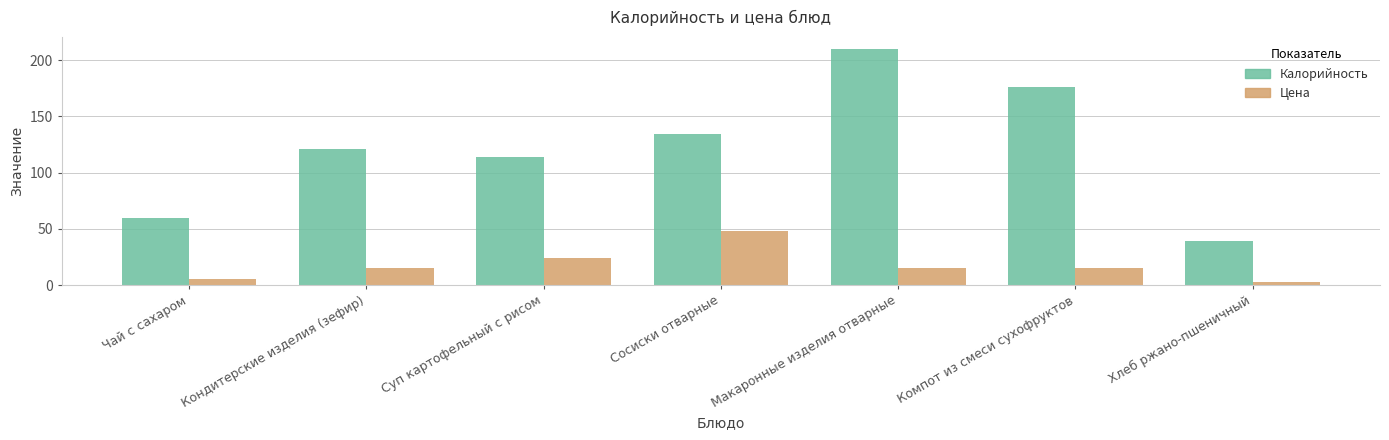

Count the number of categories in the chart.

7